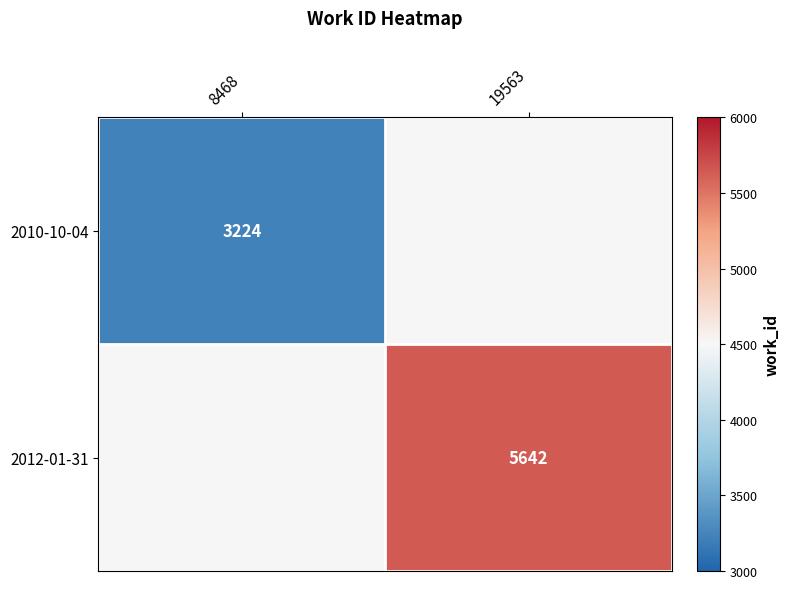

True or false: 2012-01-31 has a value of 8276 at 19563.

False